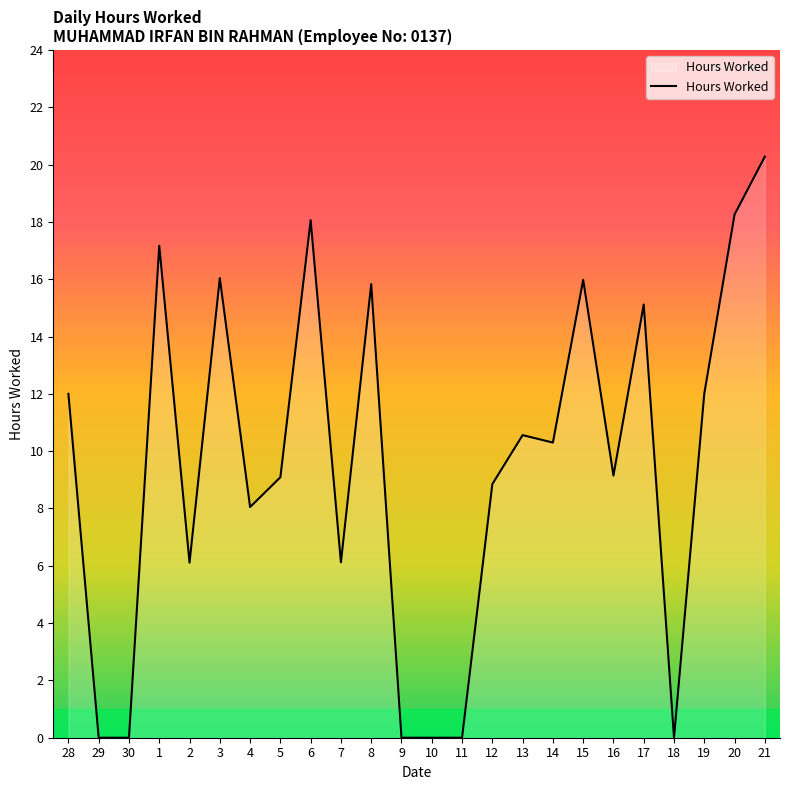

True or false: the data shows 0.0 at 30.

True